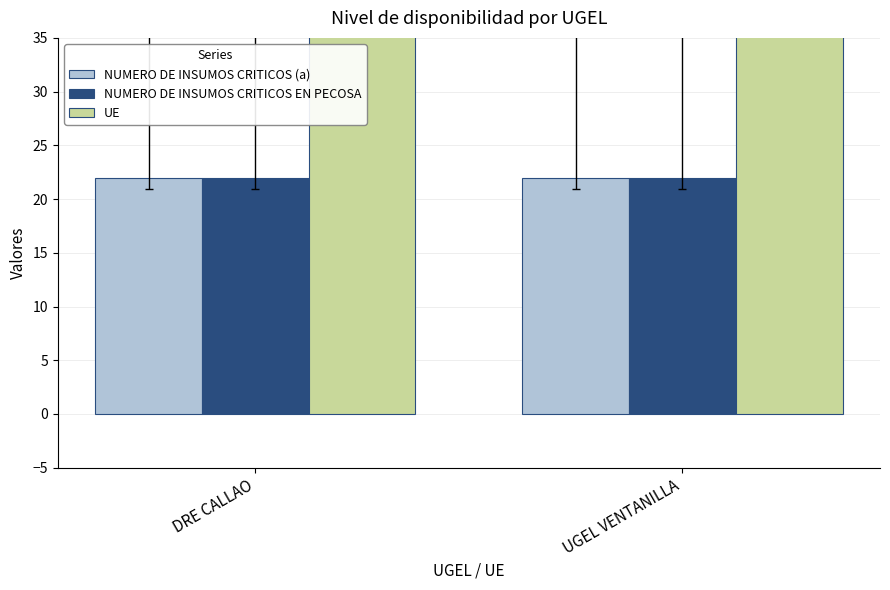

What is the difference between the UE values at UGEL VENTANILLA and DRE CALLAO?

18